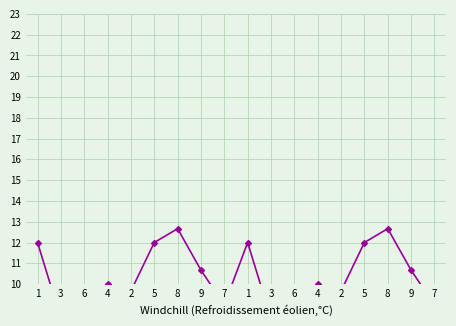

Which category has the lowest value across all series?

6